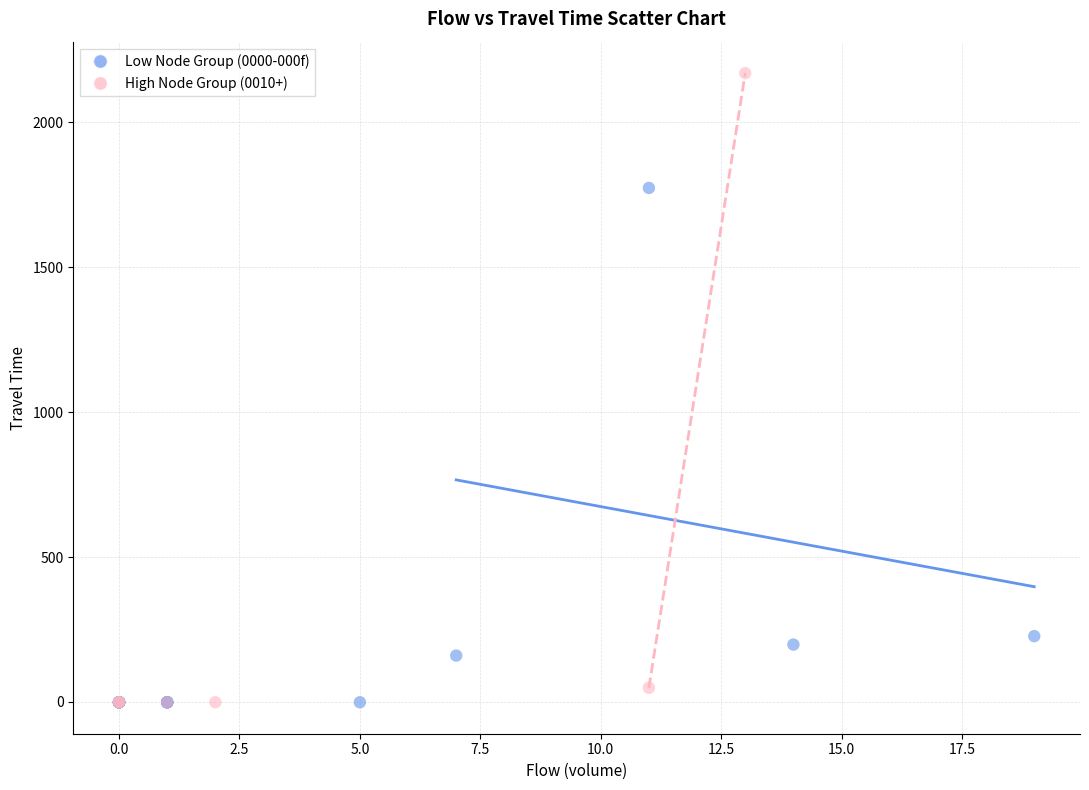

Which series has the widest spread of Y values?

High Node Group (0010+)